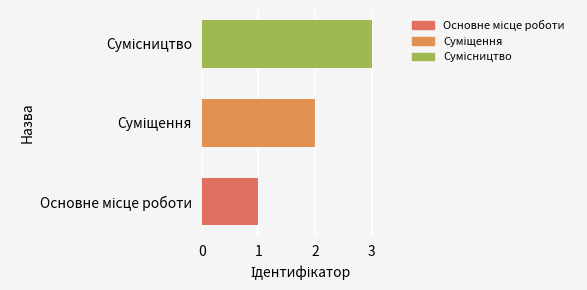

What is the greatest value displayed?

3